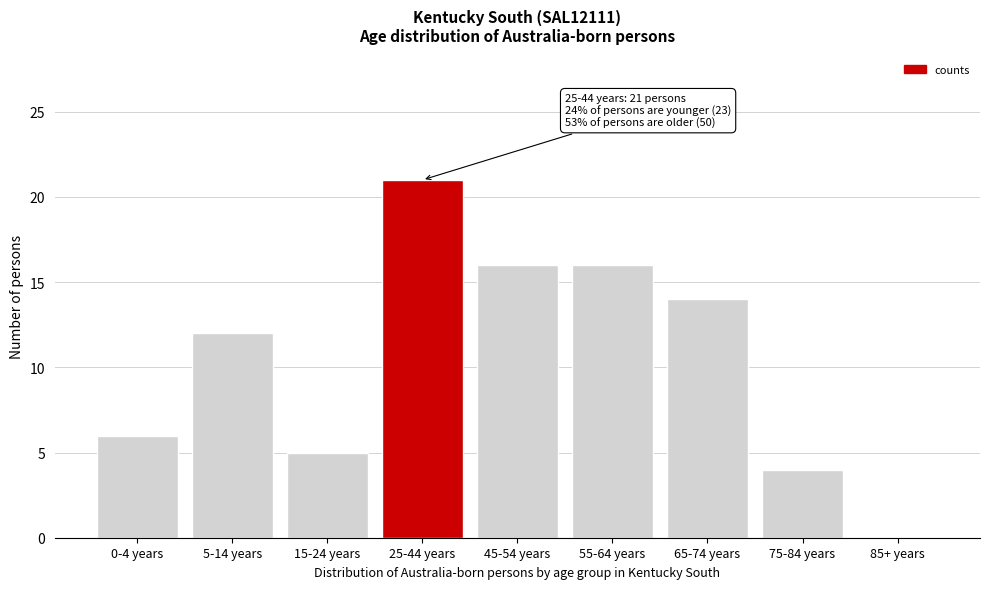

Reading left to right, extract all data points from this chart.

0-4 years=6	5-14 years=12	15-24 years=5	25-44 years=21	45-54 years=16	55-64 years=16	65-74 years=14	75-84 years=4	85+ years=0